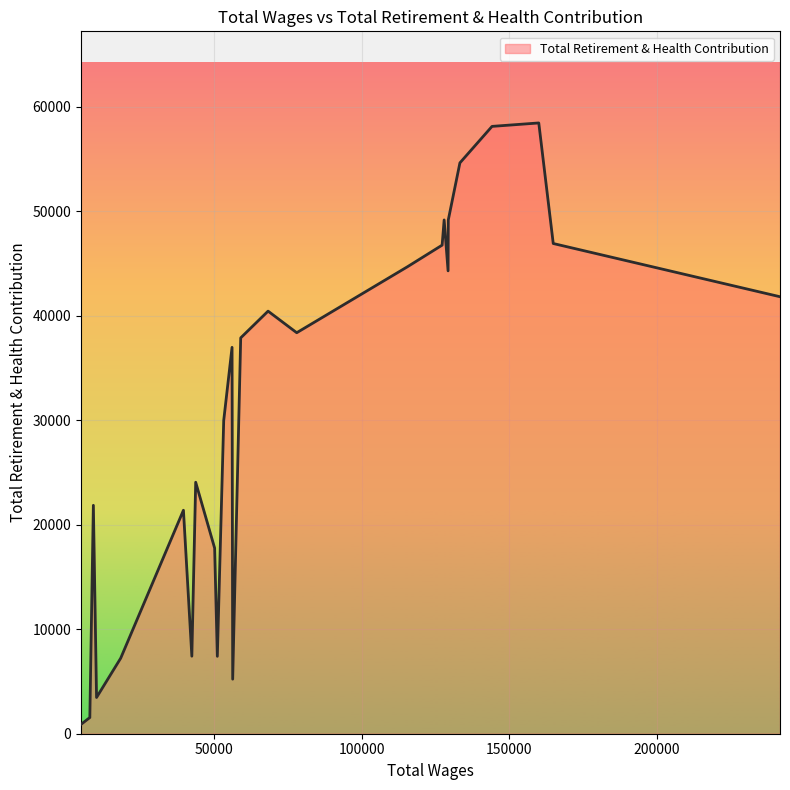

What is the maximum value shown in the chart?

58451